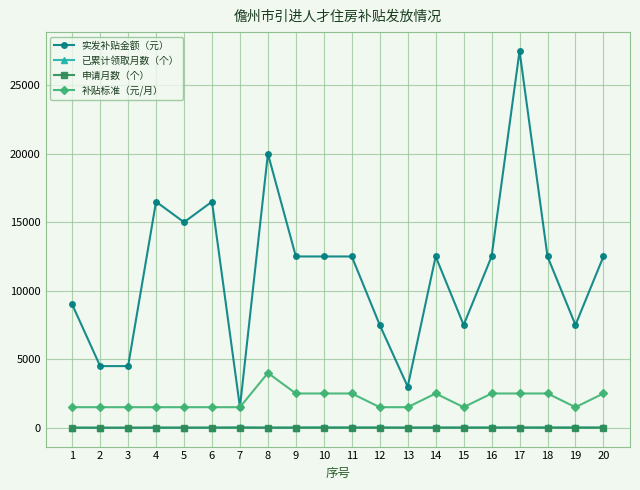

Which series changed the most between 12 and 17?

实发补贴金额（元）